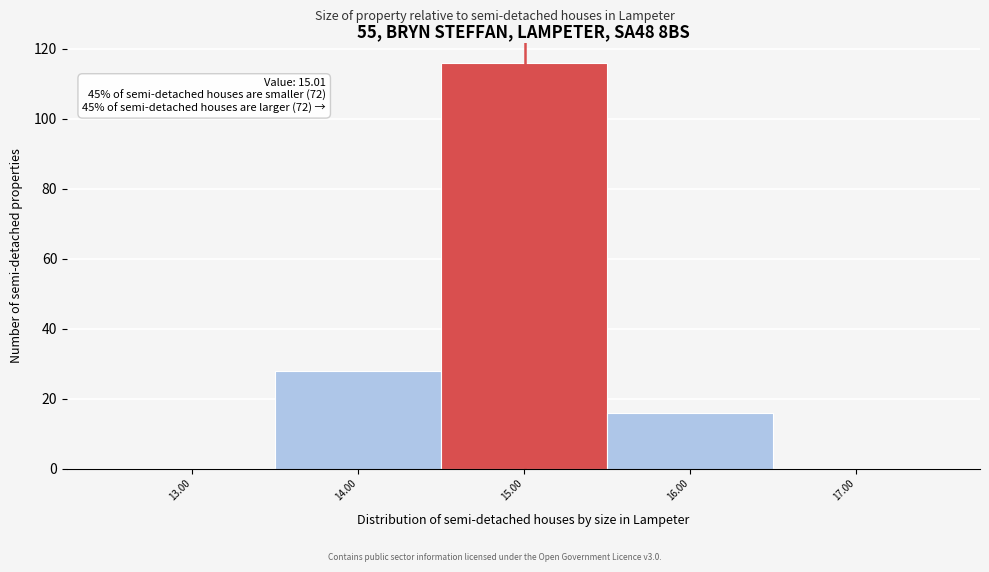

Over which range of the x-axis is the bar tallest?

14.5 to 15.5